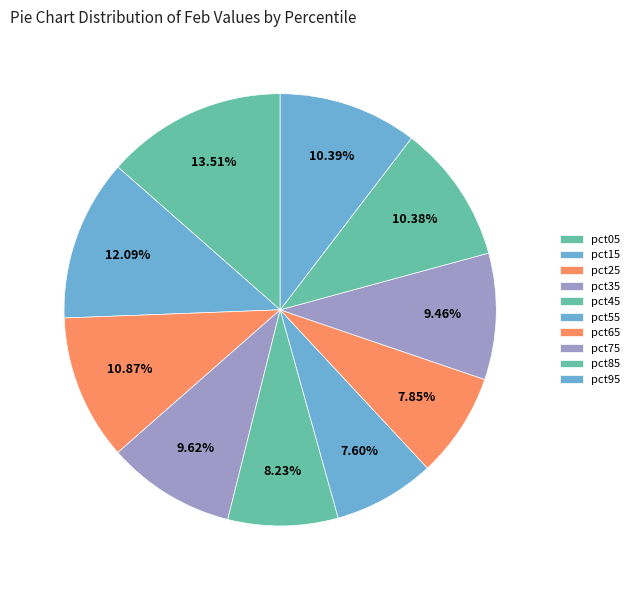

How many segments does this pie chart have?

10